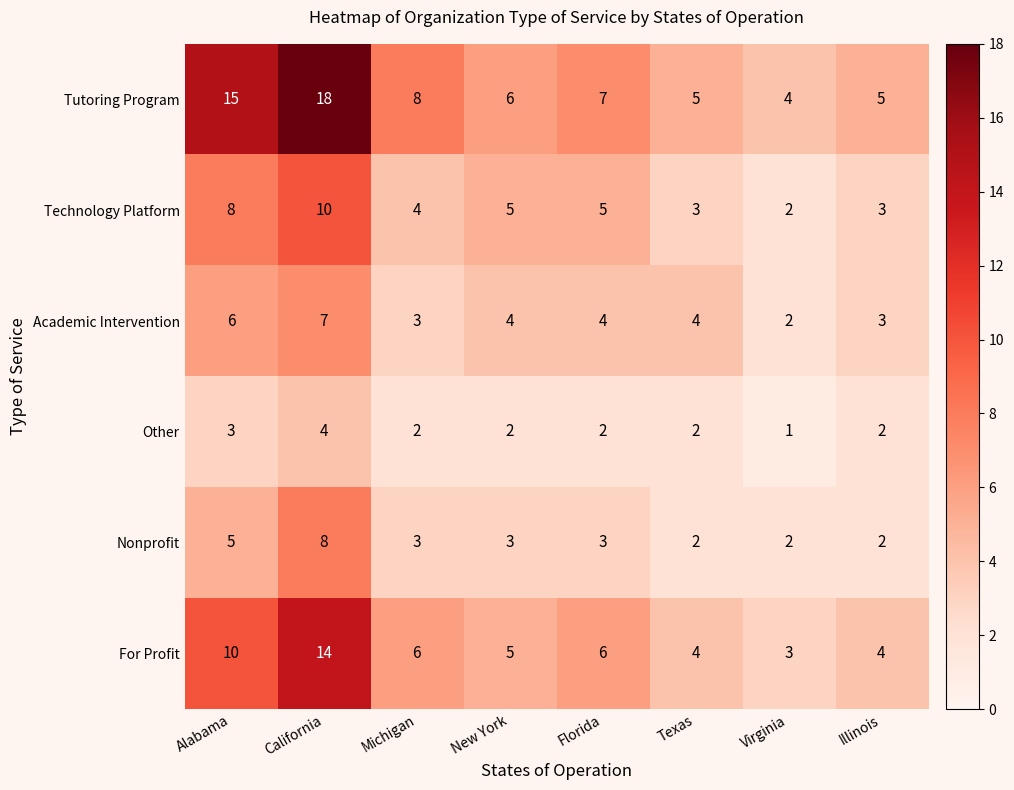

What is the spread (max minus min) of values at New York?

4